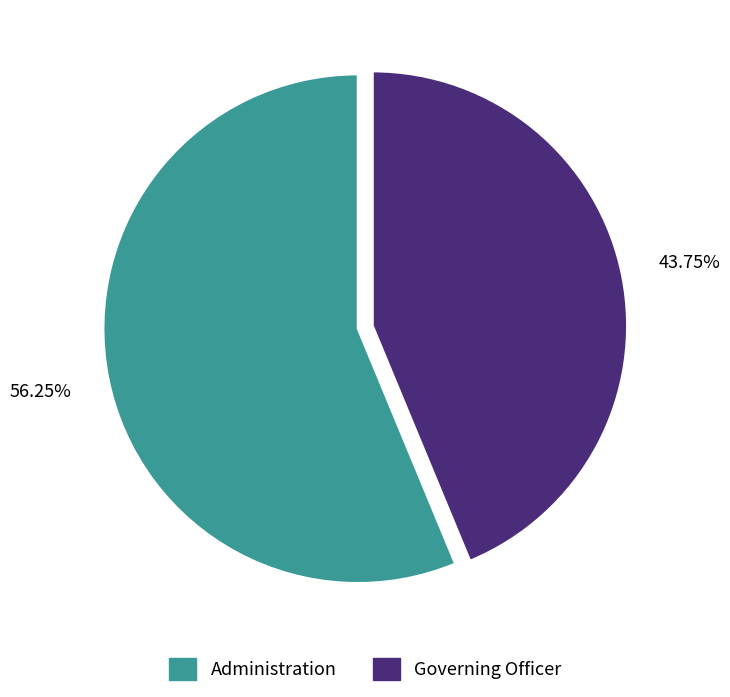

How many slices are in this pie chart?

2